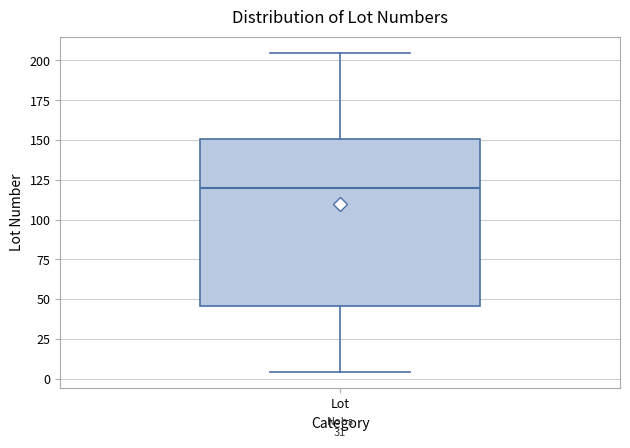

Transcribe this box plot: give where the median line is, the range the box spans, and where the two whiskers end, as read against the y-axis. The values are not printed on the chart, so give them approximately, as read against the axis.

median 120, box 45 to 150, whiskers 5 to 205